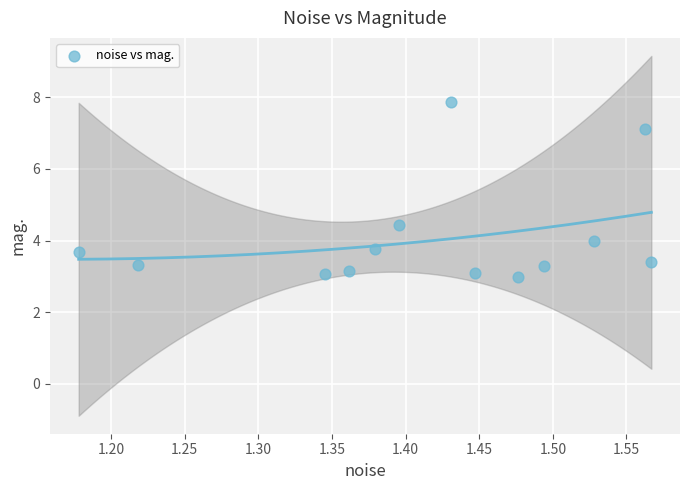

What is the range of X values (max minus min)?

0.4